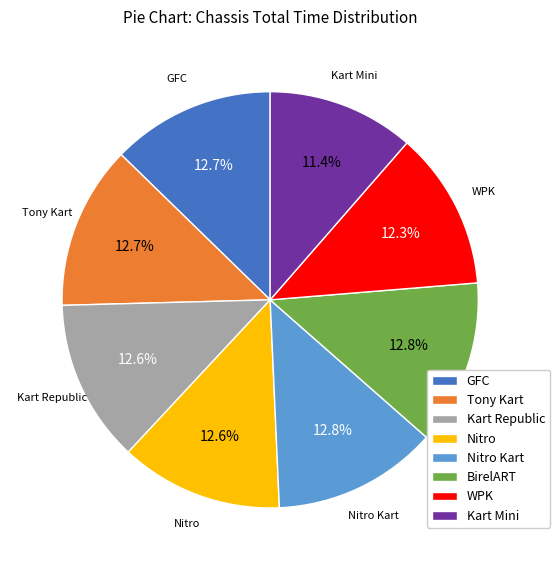

Is BirelART the majority of the pie?

No